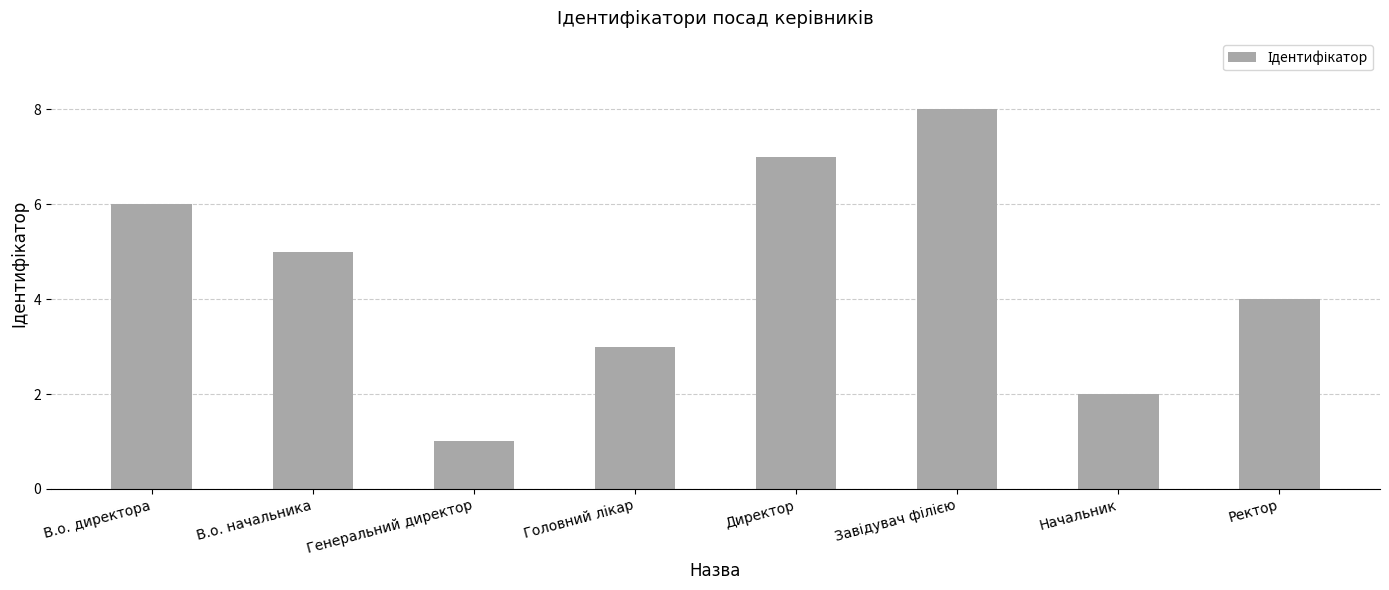

Reading left to right, extract all data points from this chart.

6	5	1	3	7	8	2	4